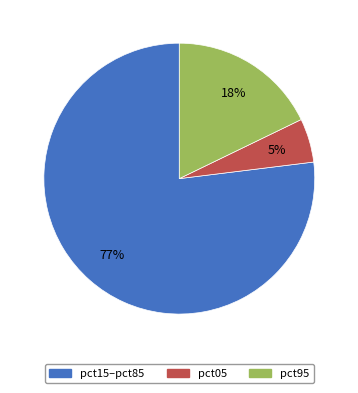

To the nearest percent, what is the average slice percentage?

33%